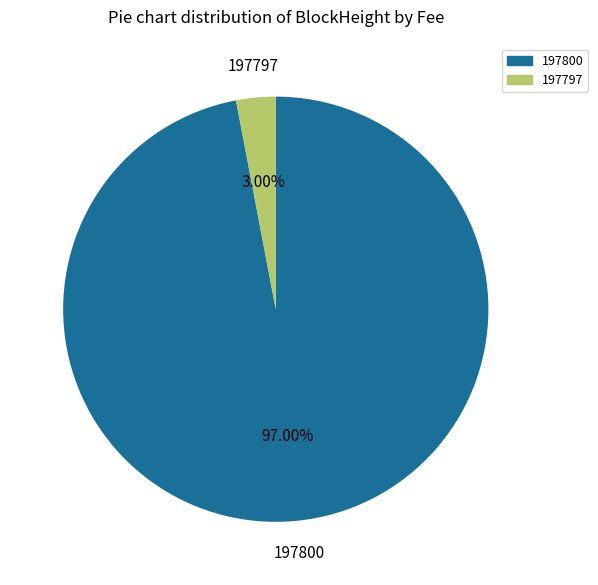

Is there a majority slice in this chart?

Yes